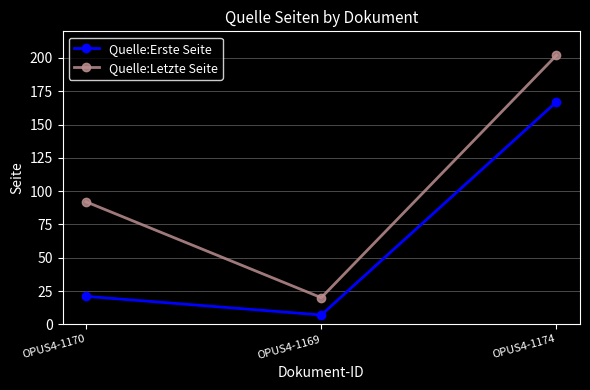

Reading left to right, extract all data points from this chart.

Quelle:Erste Seite: OPUS4-1170=21	OPUS4-1169=7	OPUS4-1174=167
Quelle:Letzte Seite: OPUS4-1170=92	OPUS4-1169=20	OPUS4-1174=202